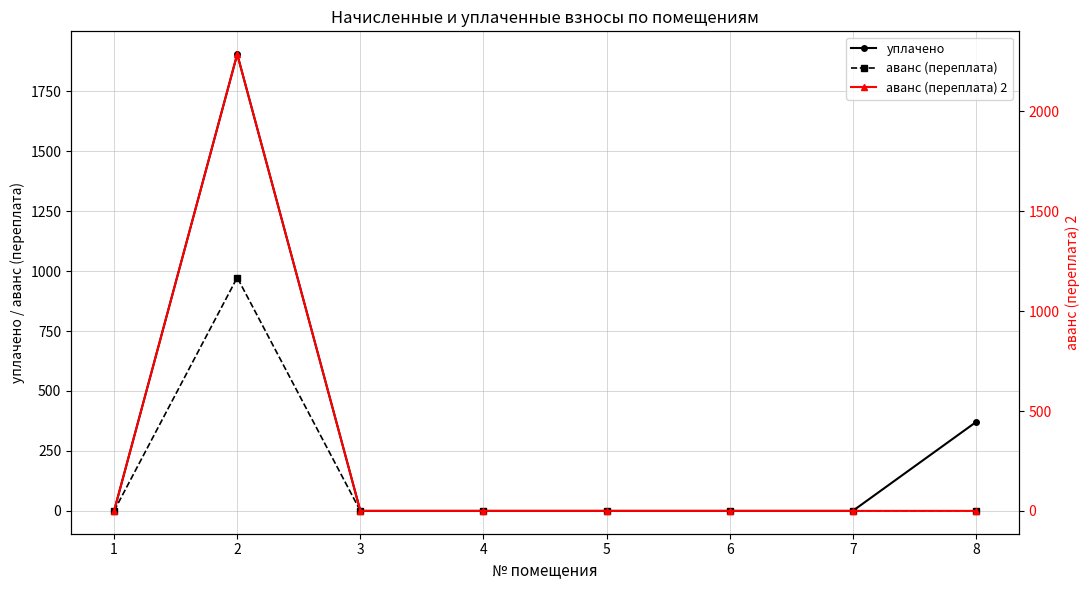

What is the average value of the аванс (переплата) series?

121.7